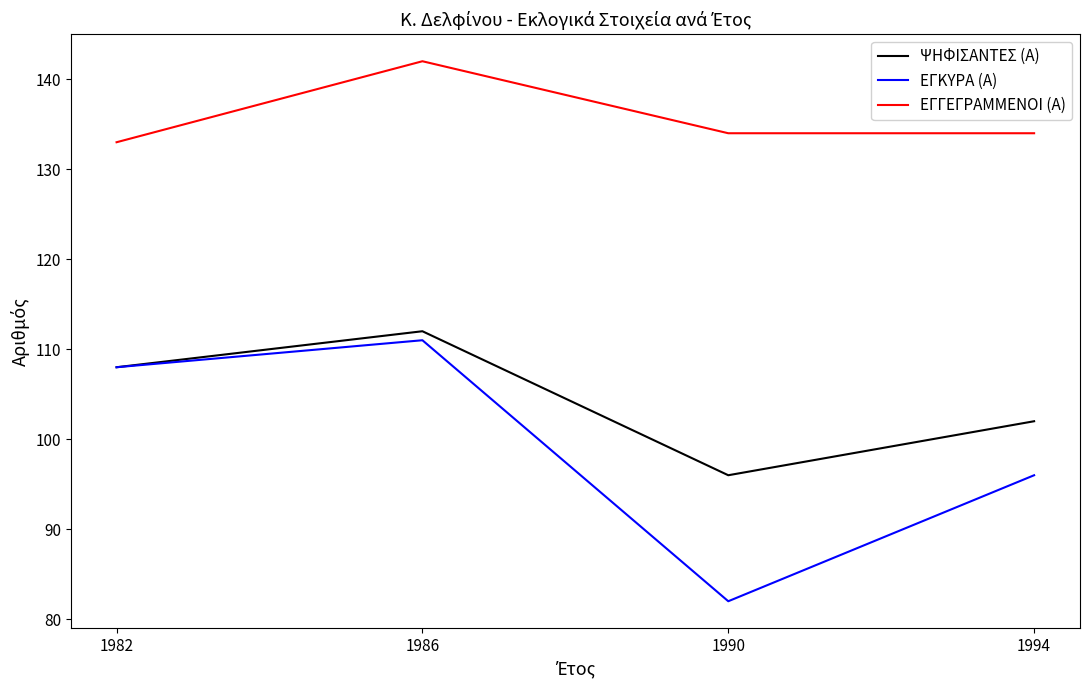

Where is the first local minimum for ΕΓΚΥΡΑ (Α)?

1990